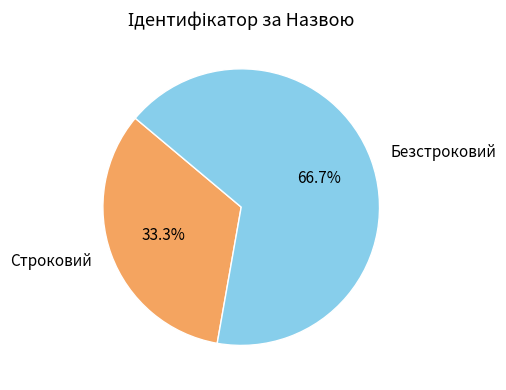

Is it true that Безстроковий is 52% of the pie?

False